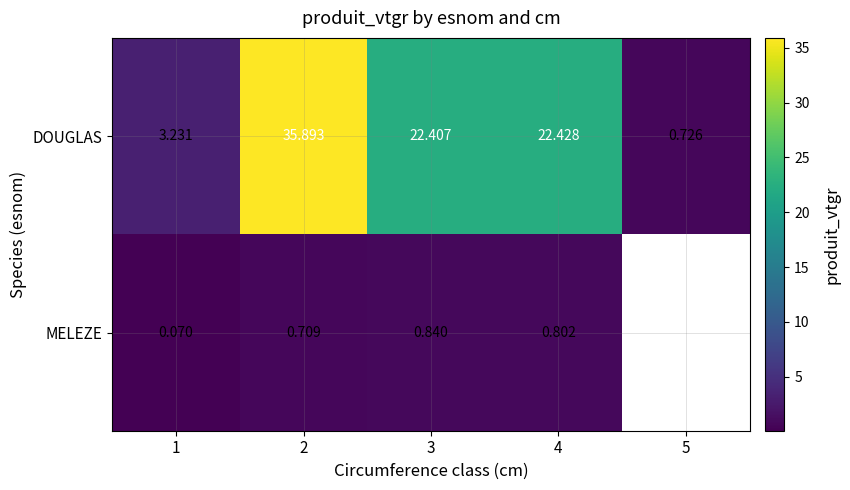

Rank the series at 1 from lowest to highest value.

MELEZE, DOUGLAS